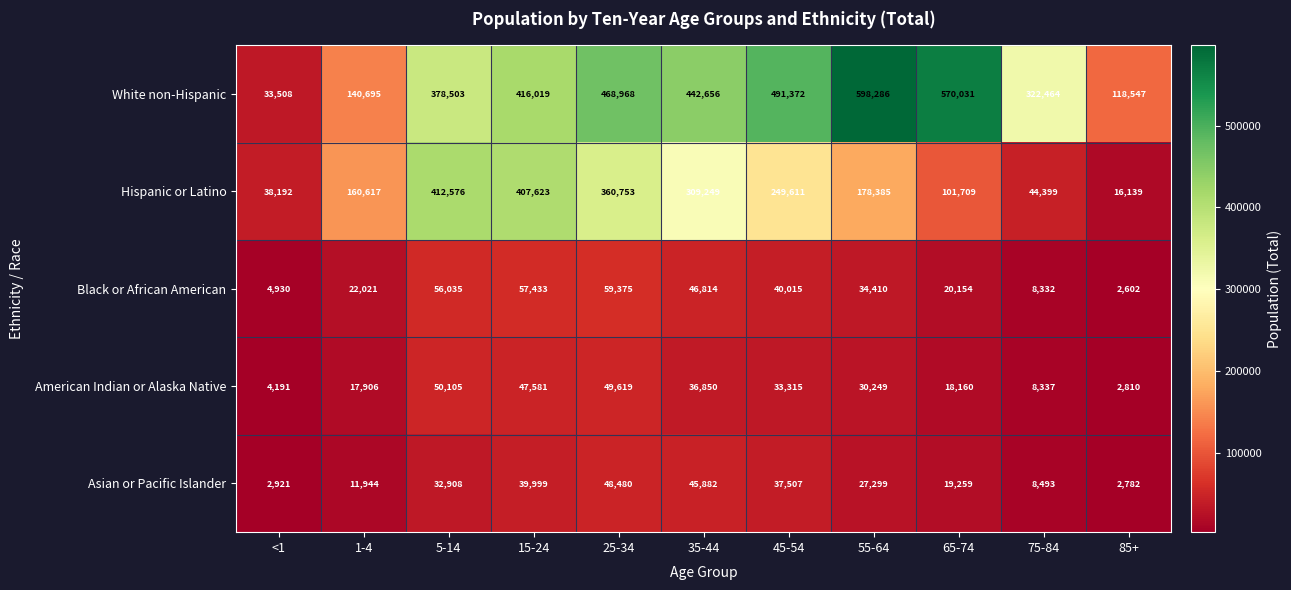

Which series changed the most between 15-24 and 85+?

Hispanic or Latino